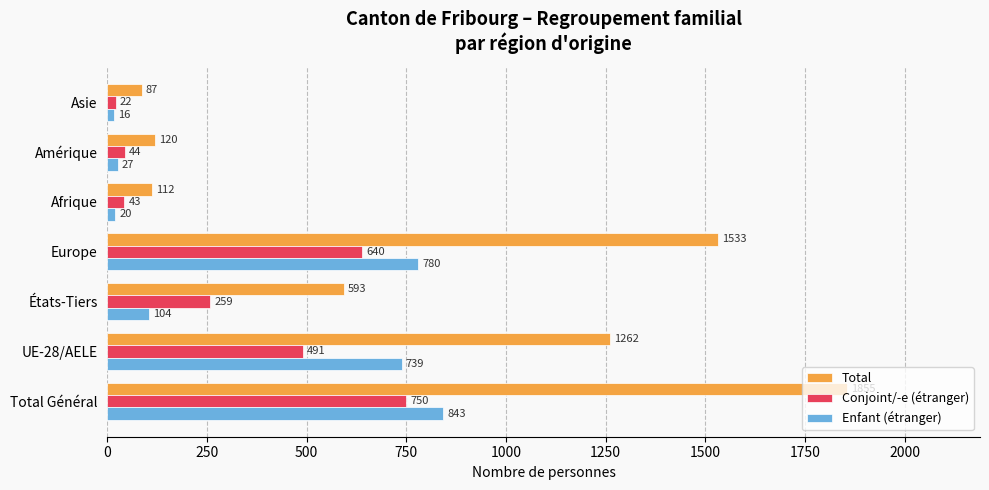

Which label corresponds to the smallest value in the chart?

Asie